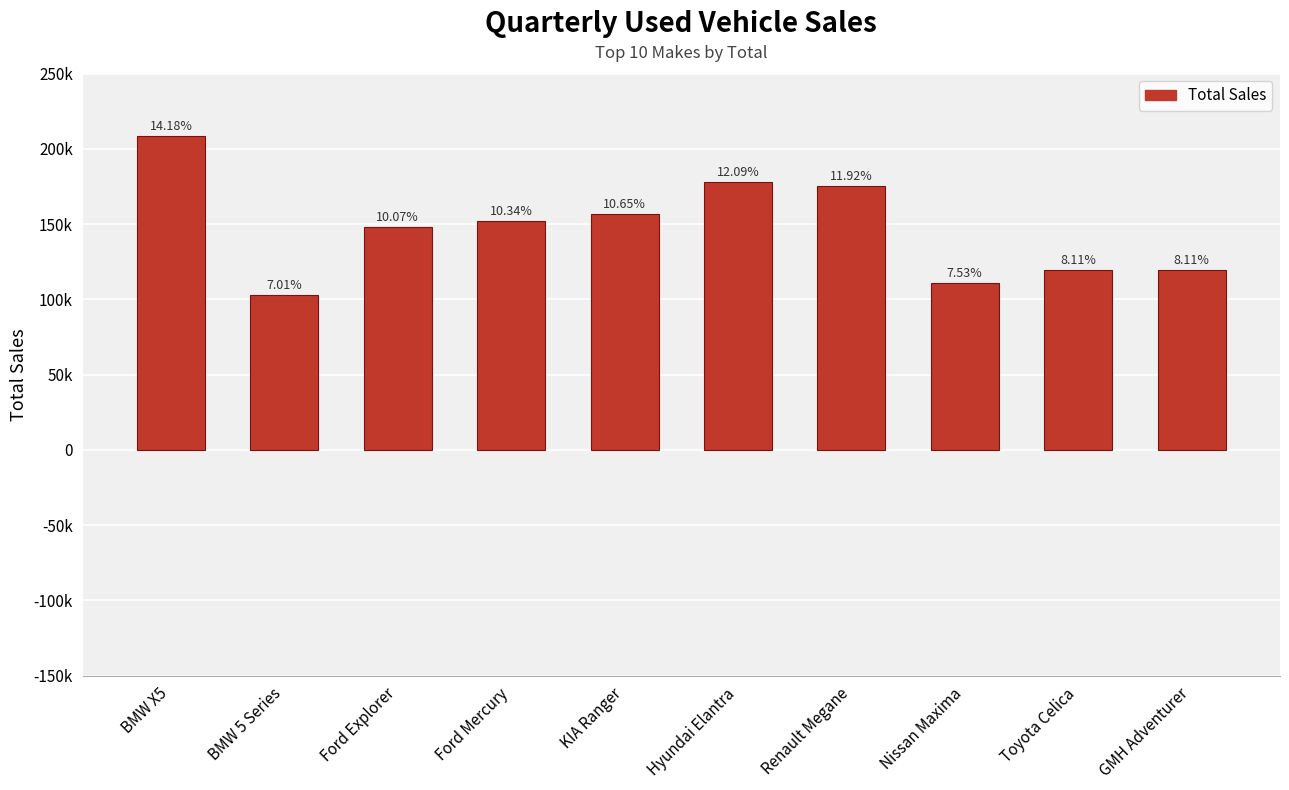

Reading right to left, what are all the values shown in this chart?

119276	119385	110790	175347	177940	156663	152140	148186	103141	208620